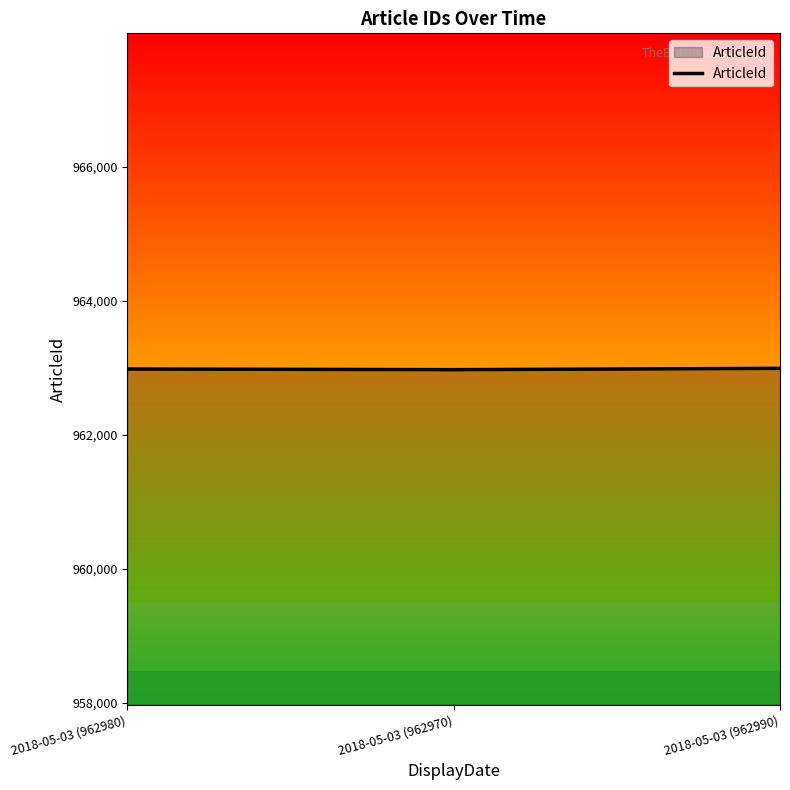

The chart shows a value of 962980 at 2018-05-03 (962980). True or false?

True